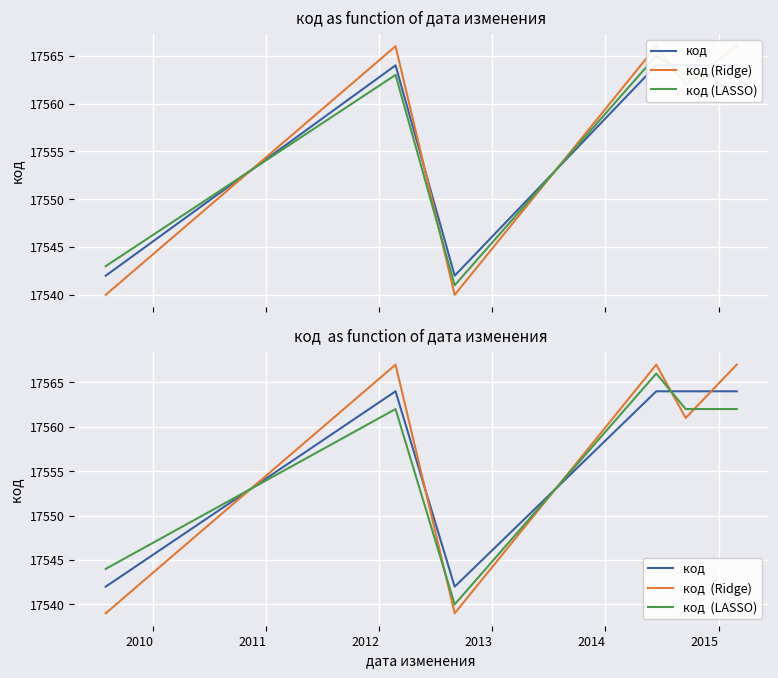

Is this an area chart (filled region under the line)?

No